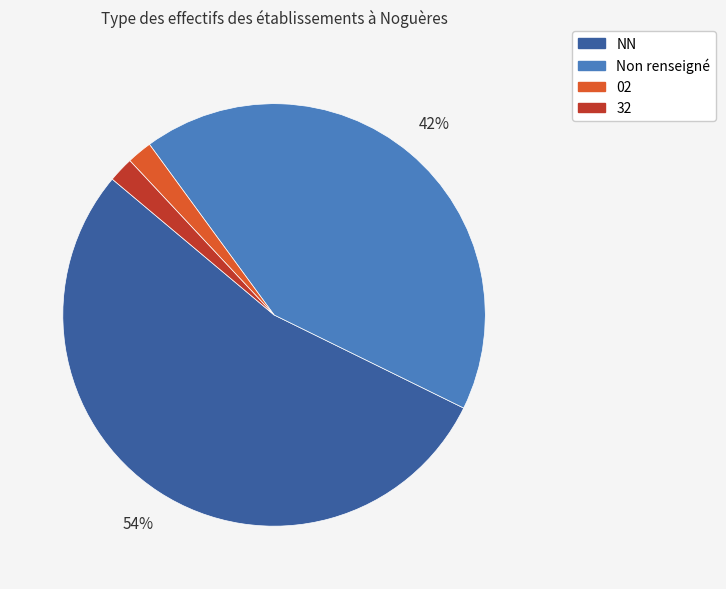

To the nearest percent, what is the average slice percentage?

25%